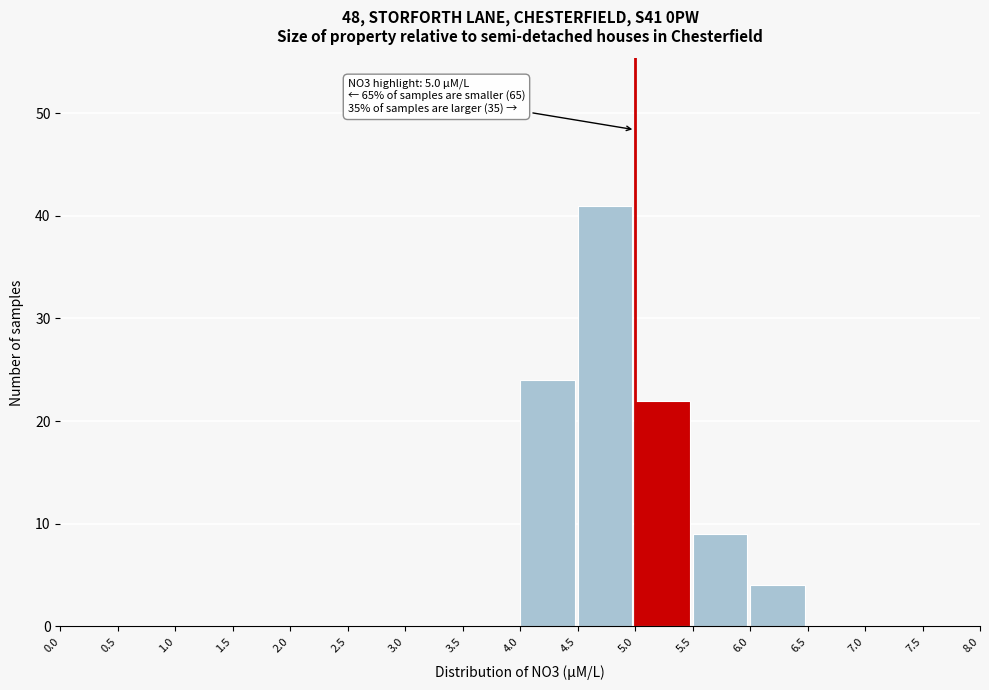

Over which range of the x-axis is the bar tallest?

4.5 to 5.0